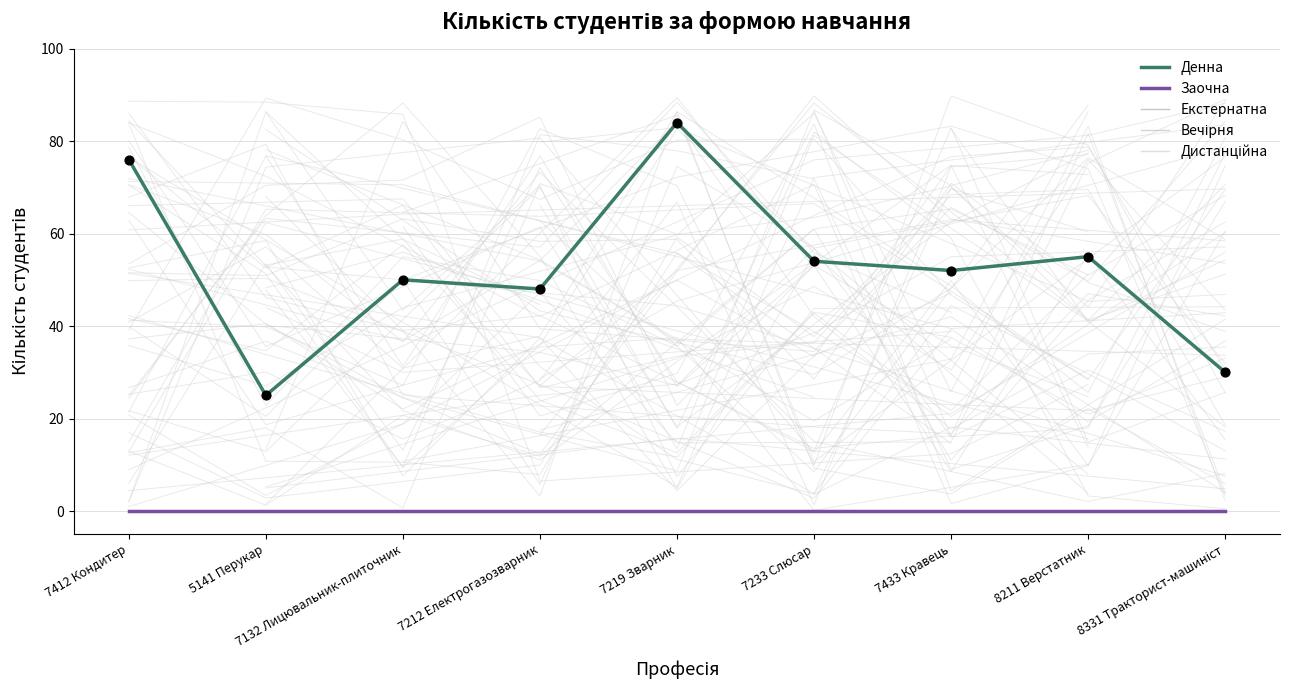

What is the total value across all series at 7412 Кондитер?

76